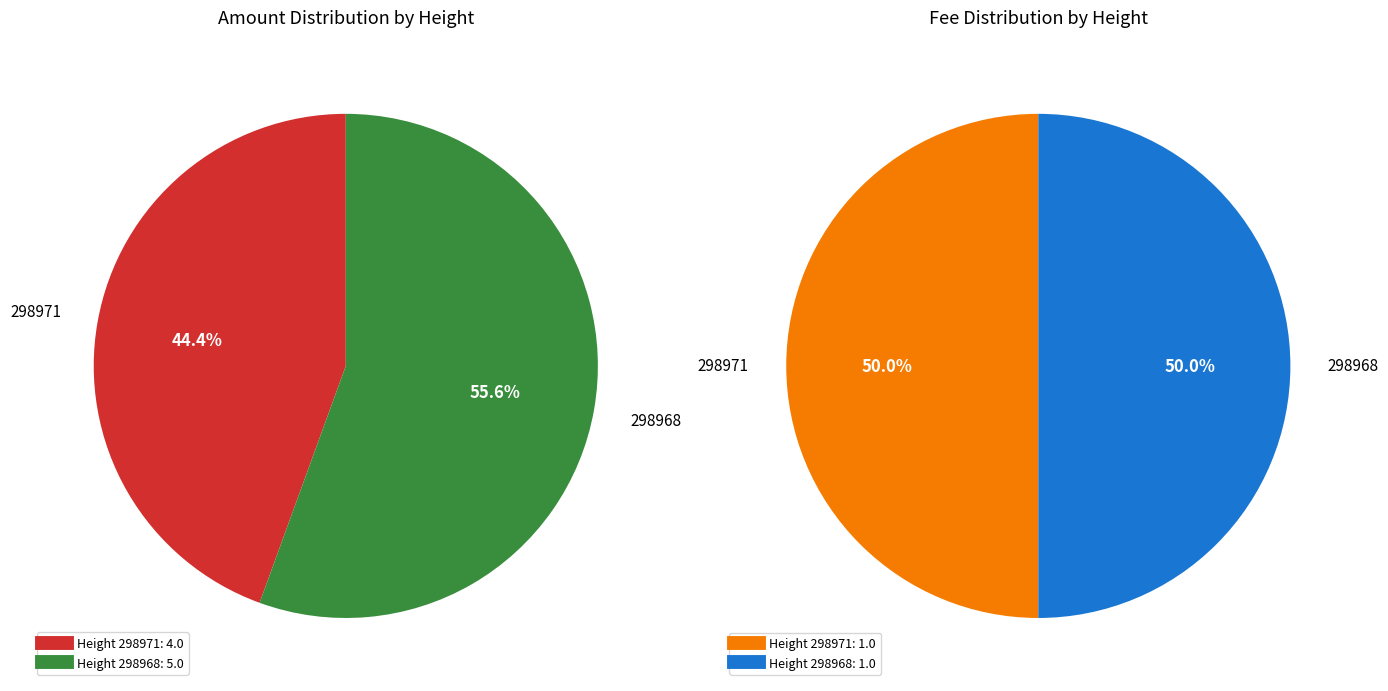

Does 298971 account for over 50% of the chart?

No